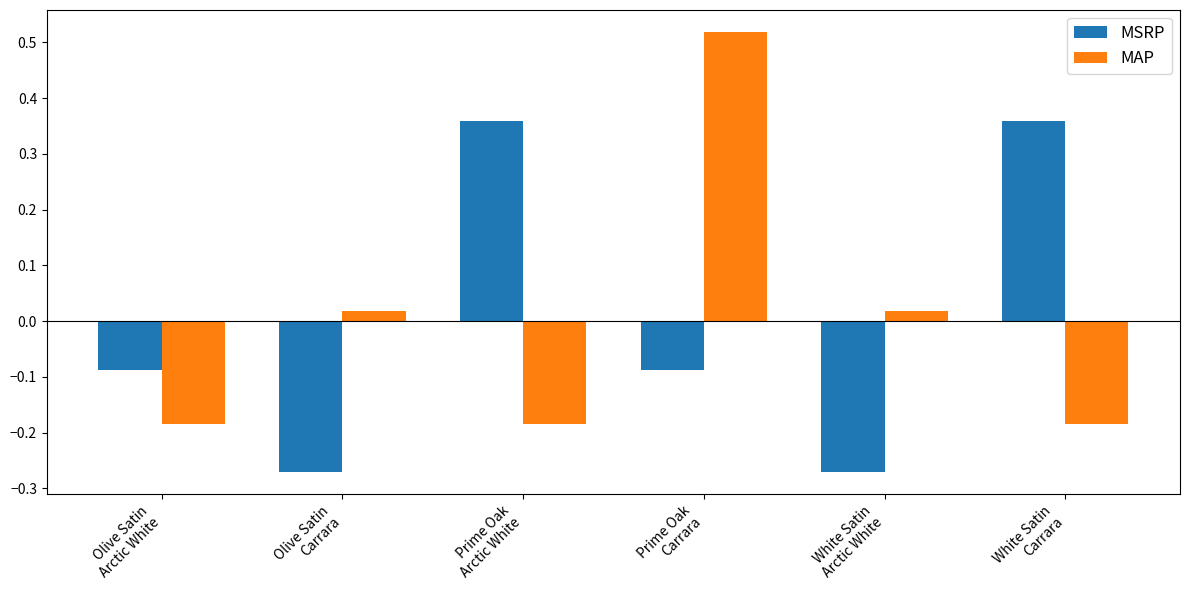

What are all the series names shown in the legend?

MSRP, MAP